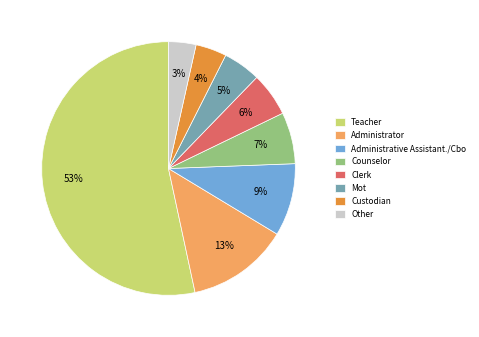

Do Other and Custodian together represent more than half of the pie?

No